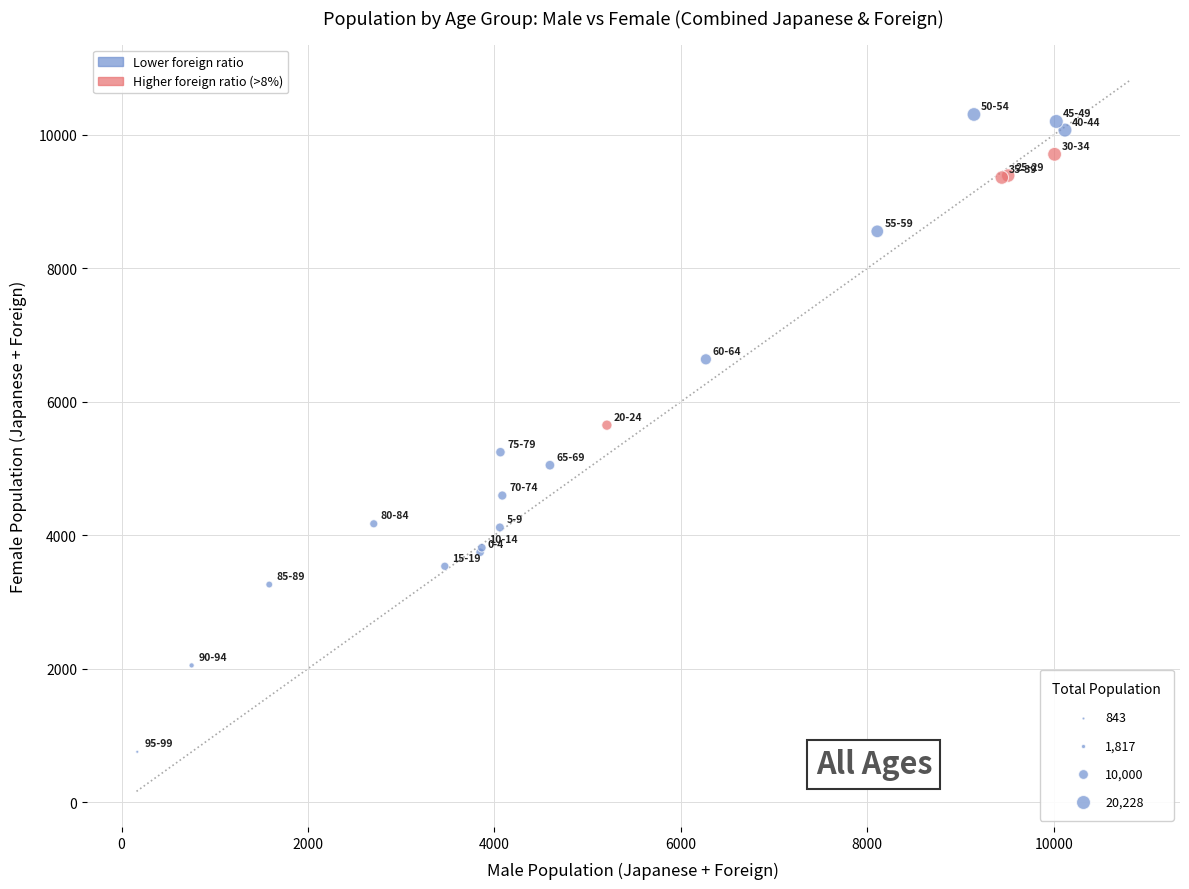

What Y value in the scatter plot is closest to 5529?

5649